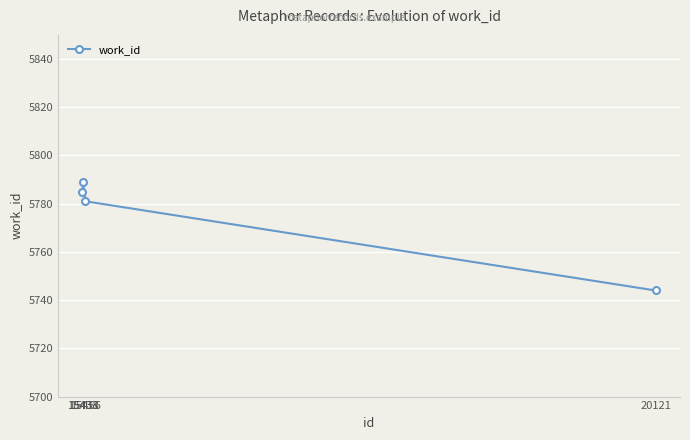

What is the difference between the second highest and minimum values?

41